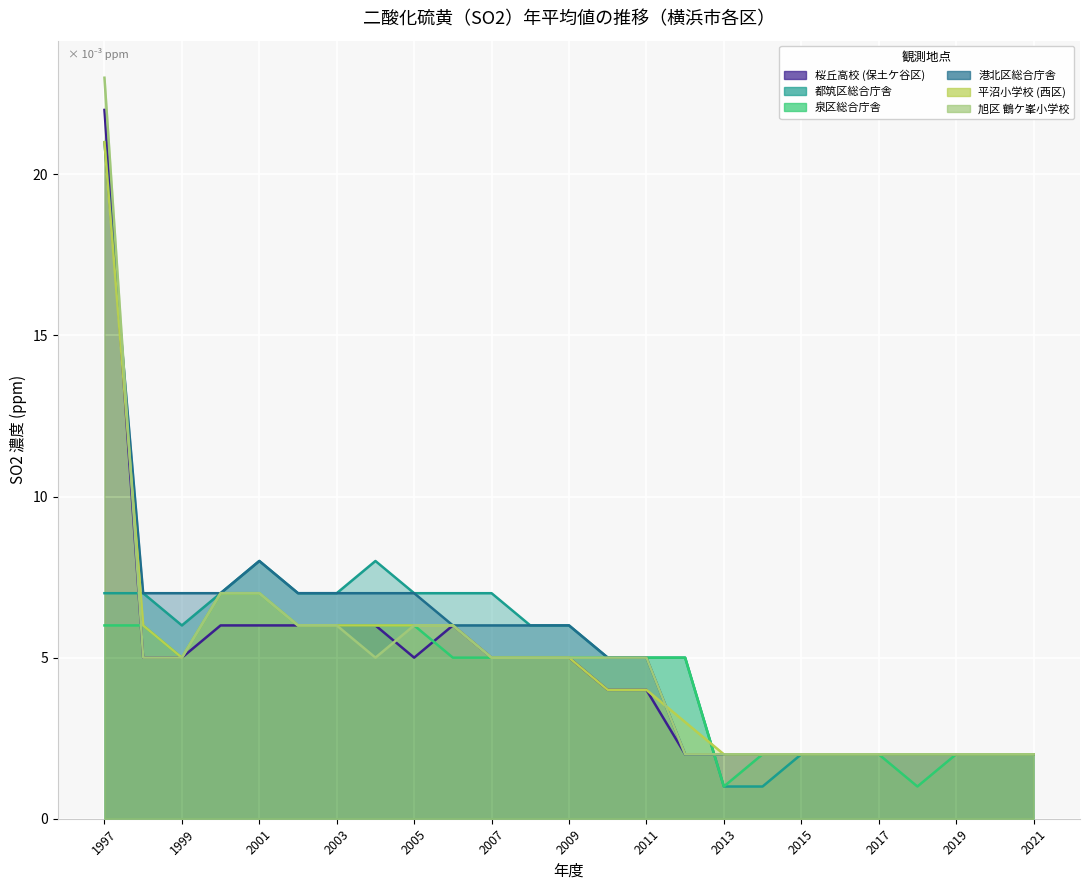

True or false: 平沼小学校 (西区) and 港北区総合庁舎 cross at least once.

True